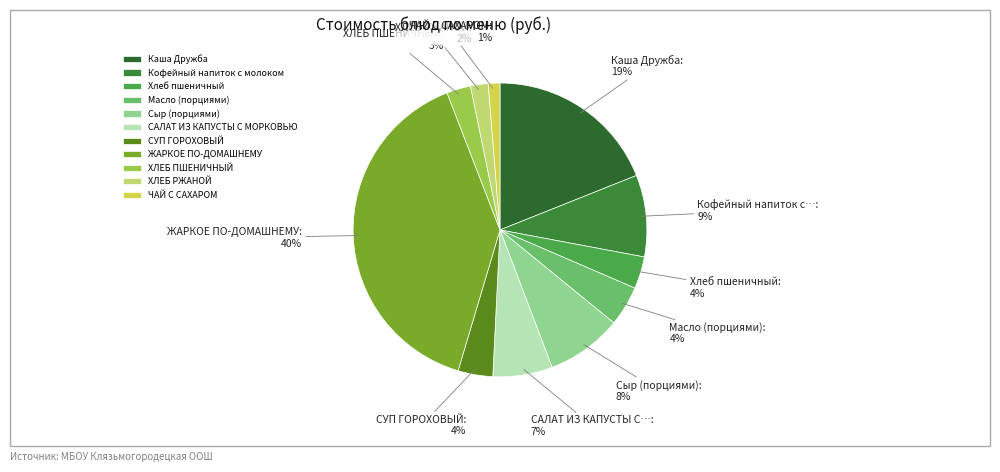

To the nearest percent, what percentage of the pie is САЛАТ ИЗ КАПУСТЫ С МОРКОВЬЮ?

7%